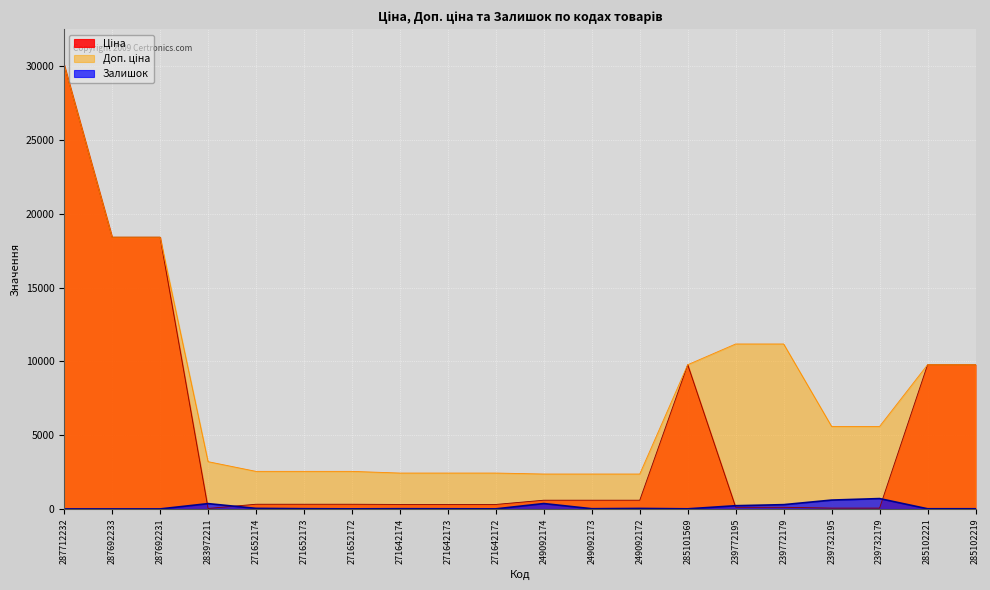

Is the value of Доп. ціна at 287712232 greater than the value of Залишок at 249092174?

Yes